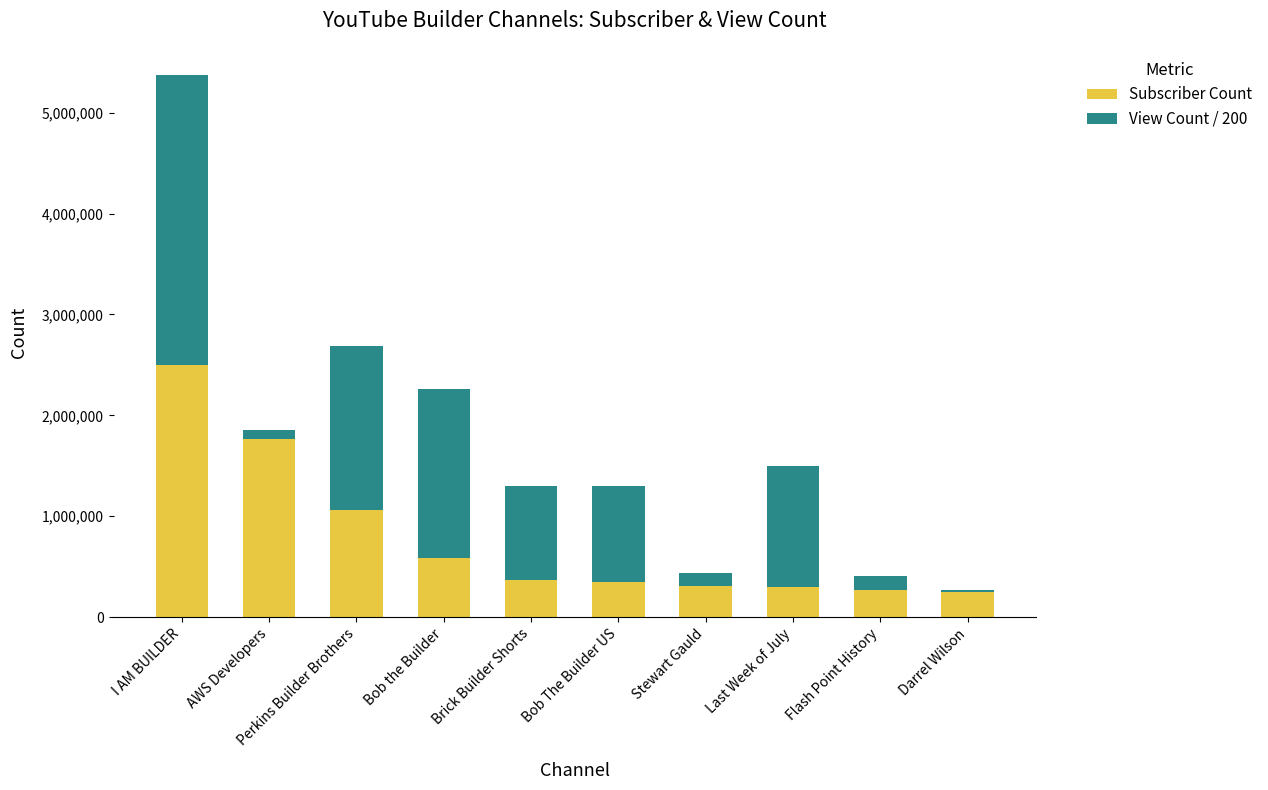

What is the total value across all series at I AM BUILDER?

5374801.8